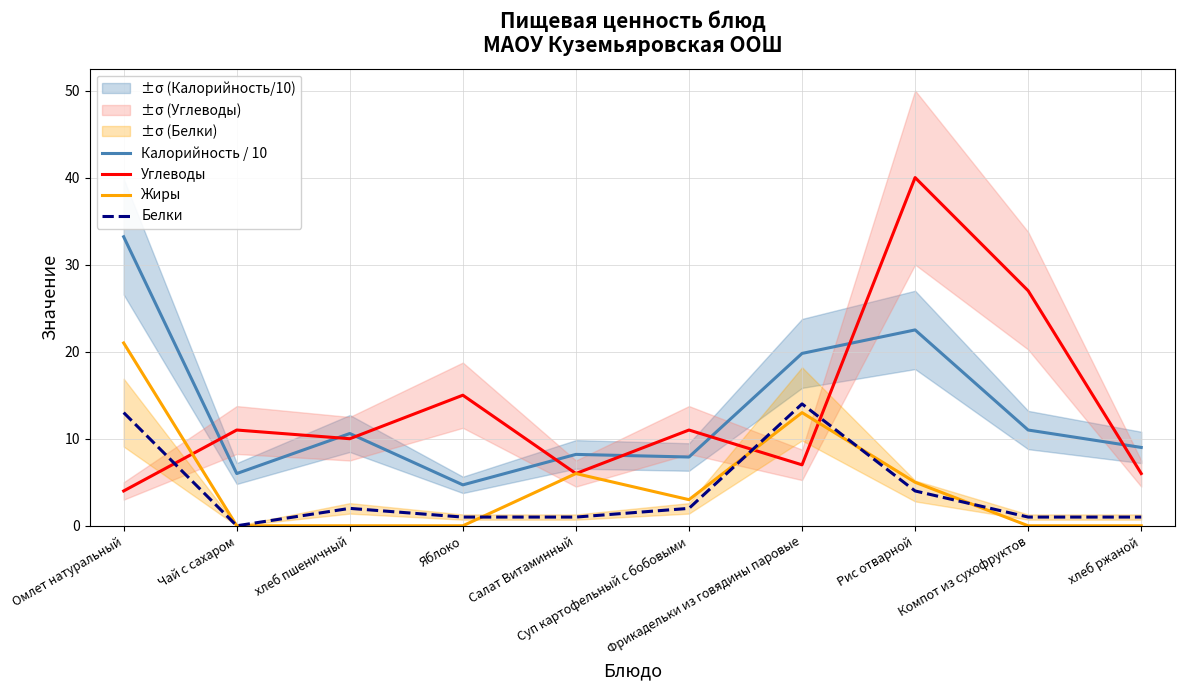

At which category does Калорийность / 10 reach its first local peak?

хлеб пшеничный